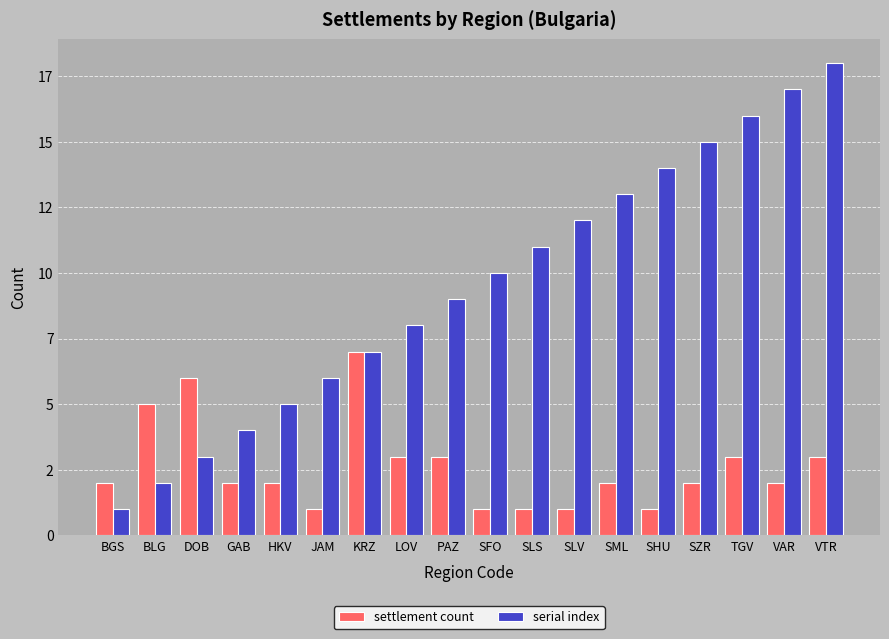

What are all the series names shown in the legend?

settlement count, serial index